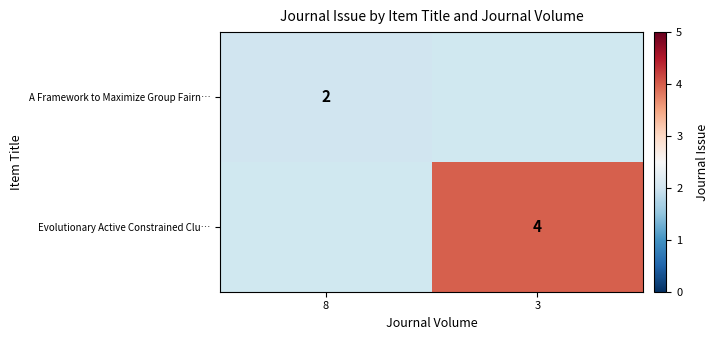

Is it true that Evolutionary Active Constrained Clu… equals 1 at 3?

False